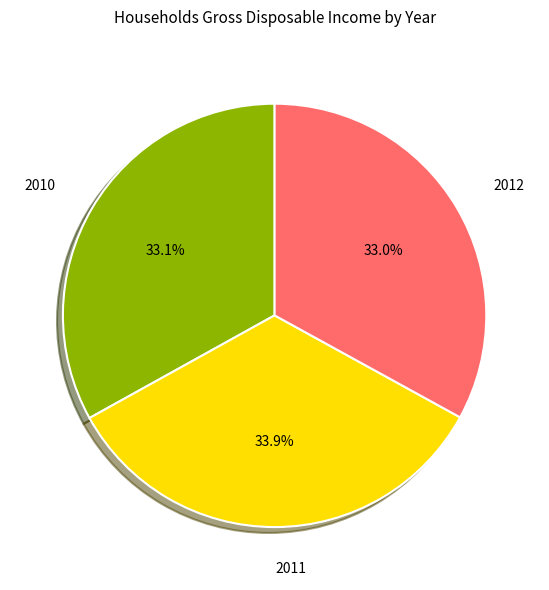

Does 2010 account for over 50% of the chart?

No